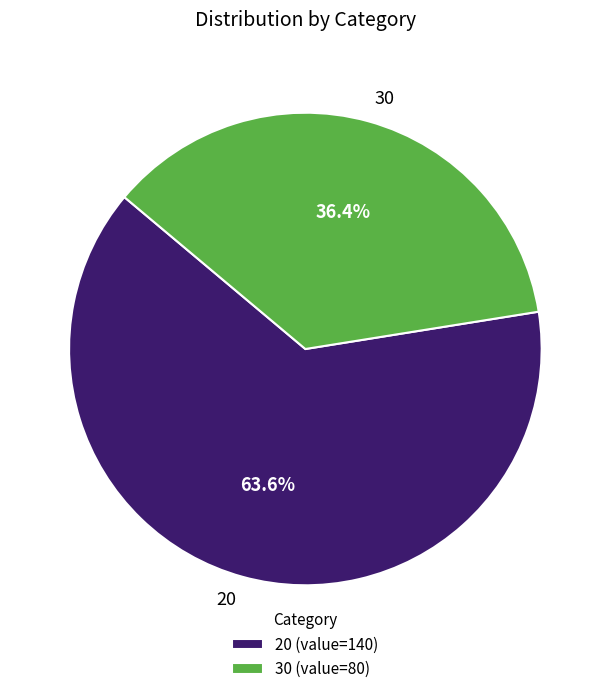

Which category has the biggest portion of the pie?

20